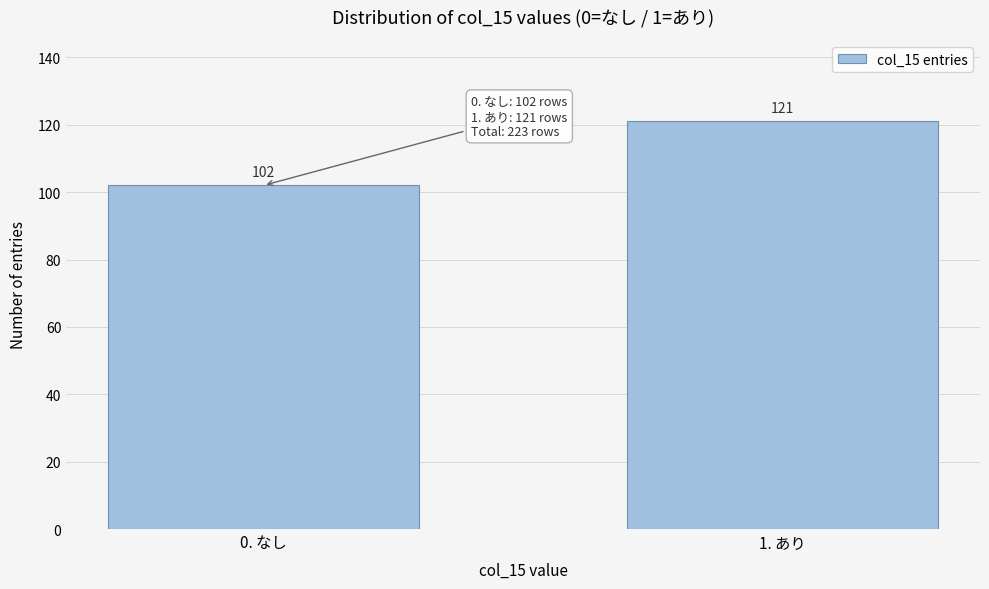

Reading left to right, list all the values displayed in this chart.

0. なし=102	1. あり=121